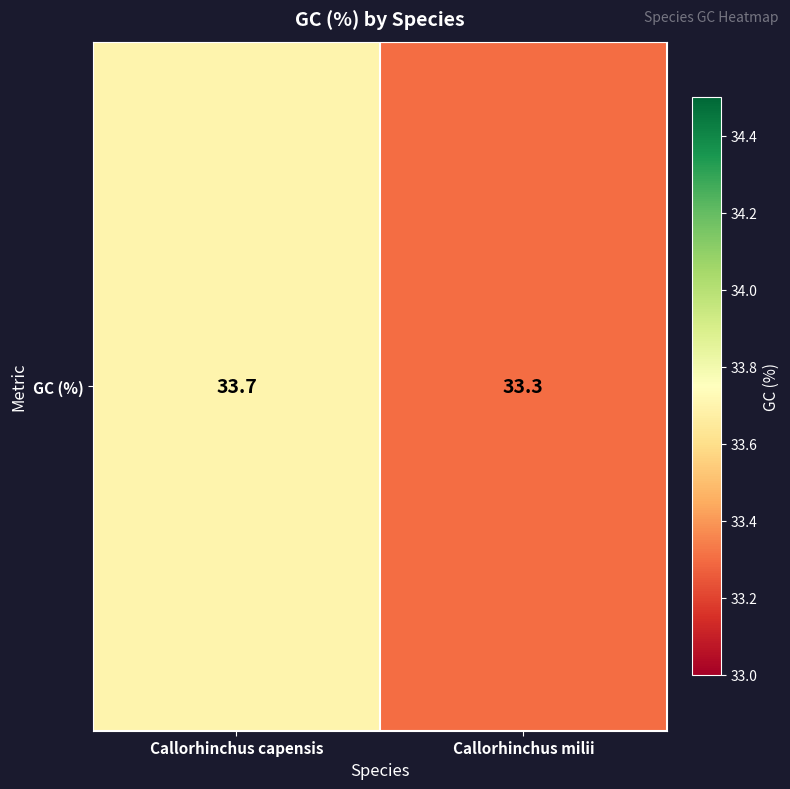

The value at Callorhinchus capensis is 33.7. True or false?

True